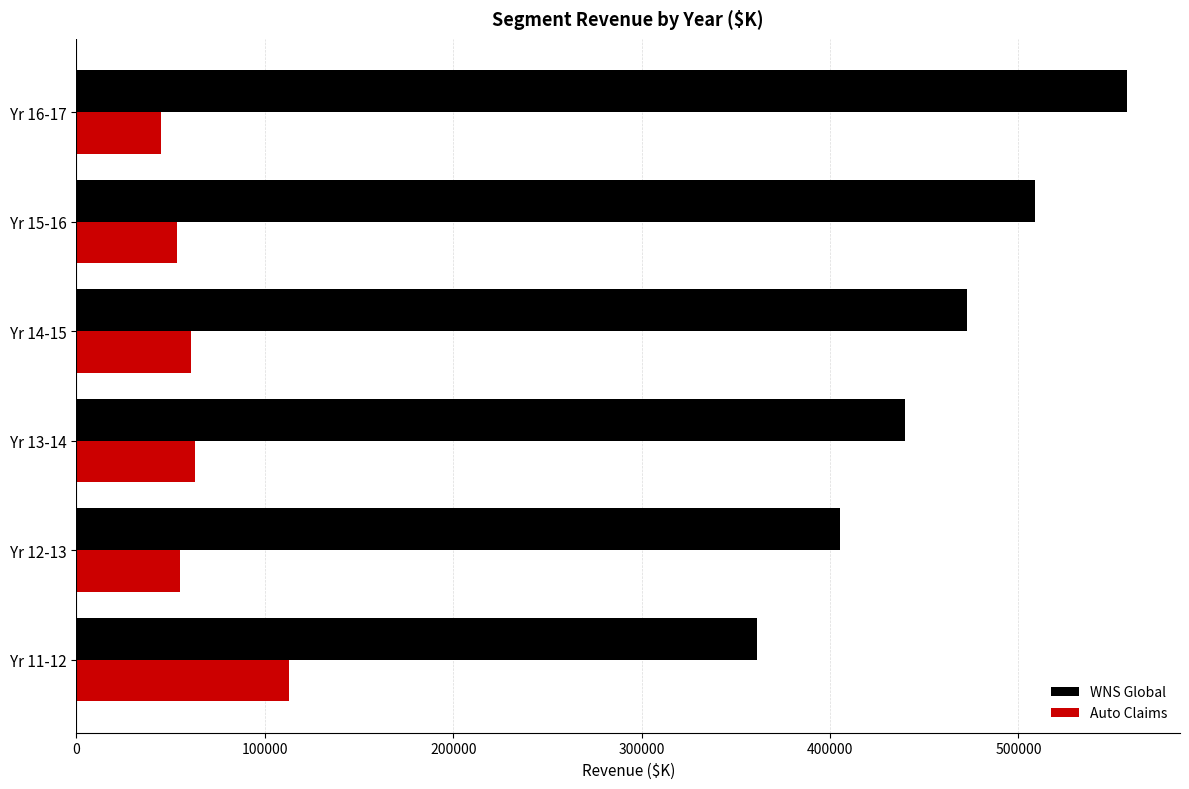

What is the difference between the highest and lowest values at Yr 12-13?

349999.6